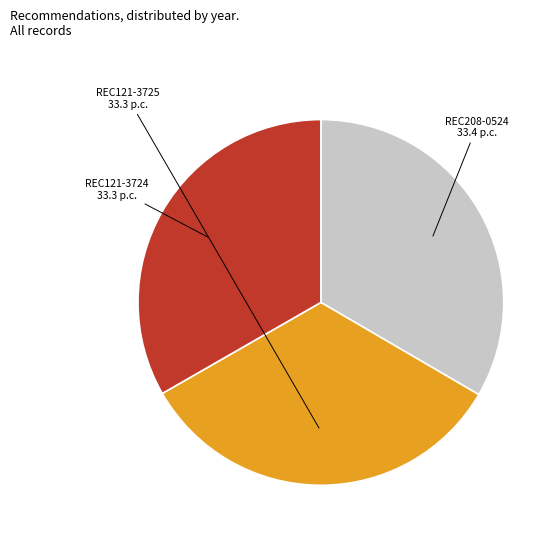

How many segments does this pie chart have?

3